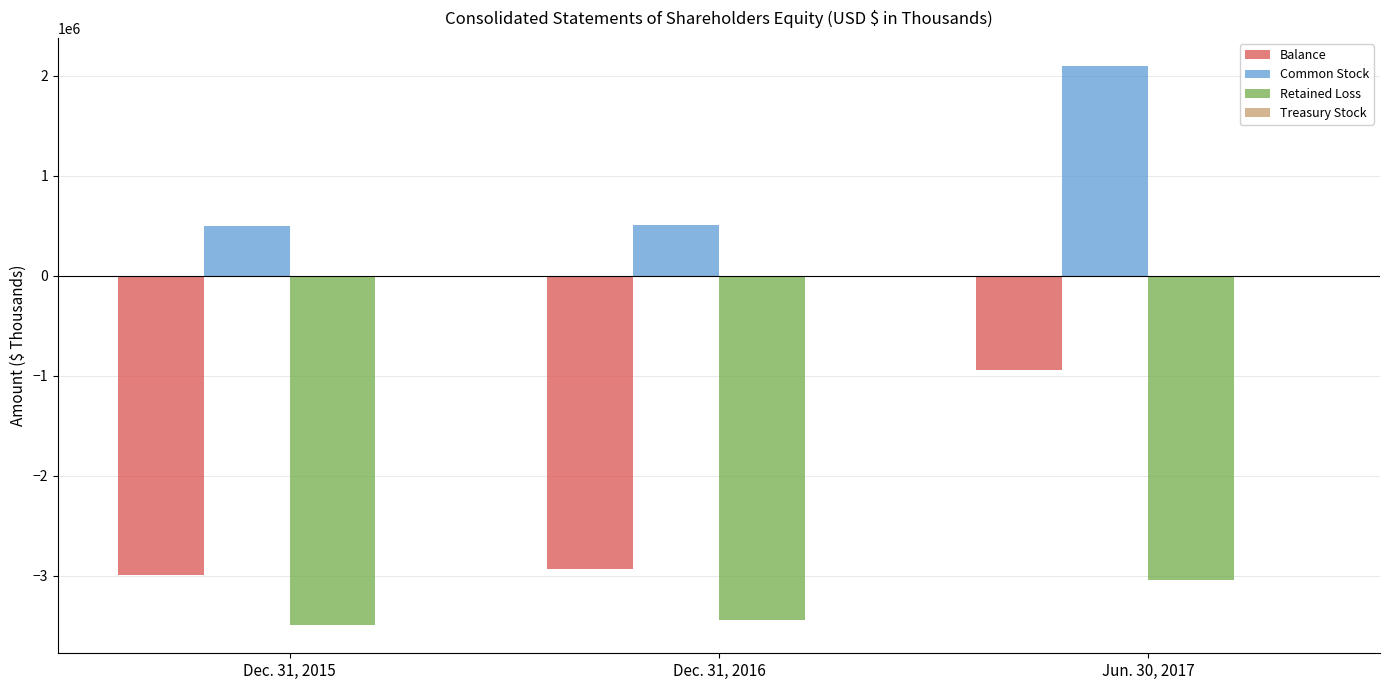

The value of Common Stock at Dec. 31, 2015 is 295943. True or false?

False